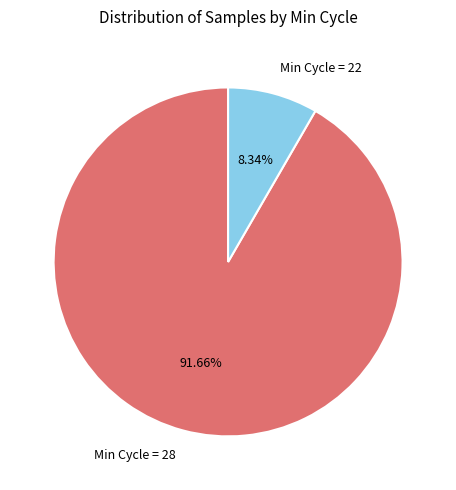

Rank the categories by value from highest to lowest.

Min Cycle = 28, Min Cycle = 22